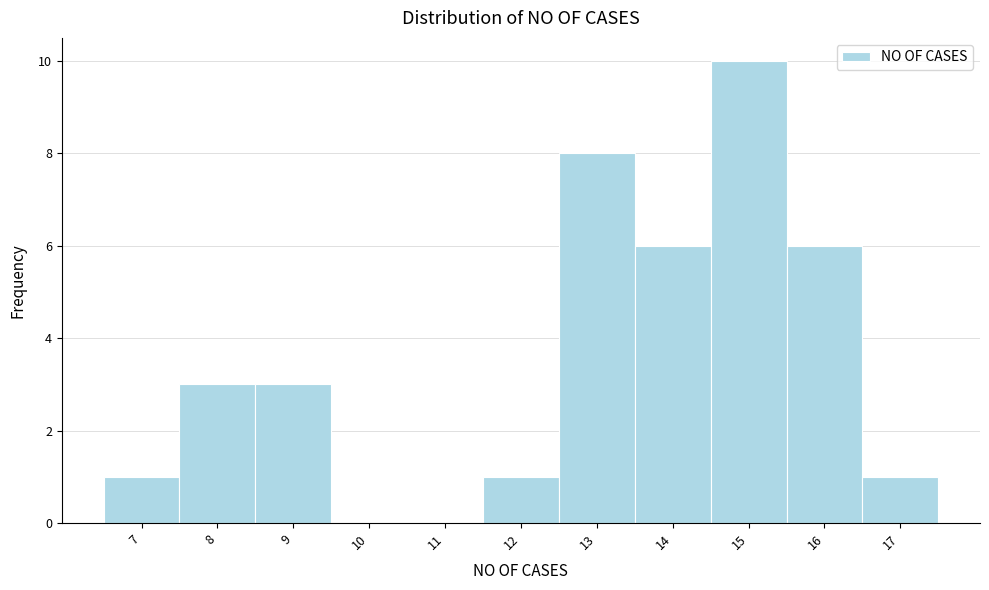

Over which range of the x-axis is the bar tallest?

14.5 to 15.5